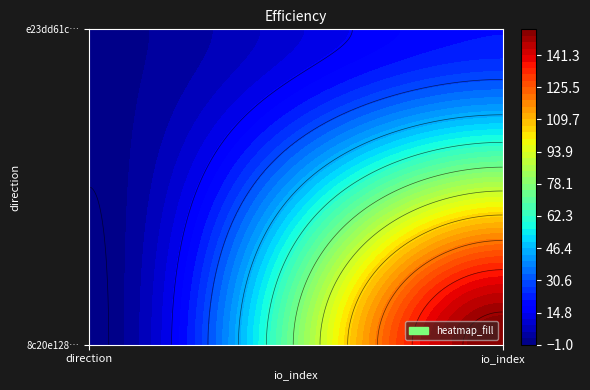

What is the difference between the highest and lowest values at 0?

2